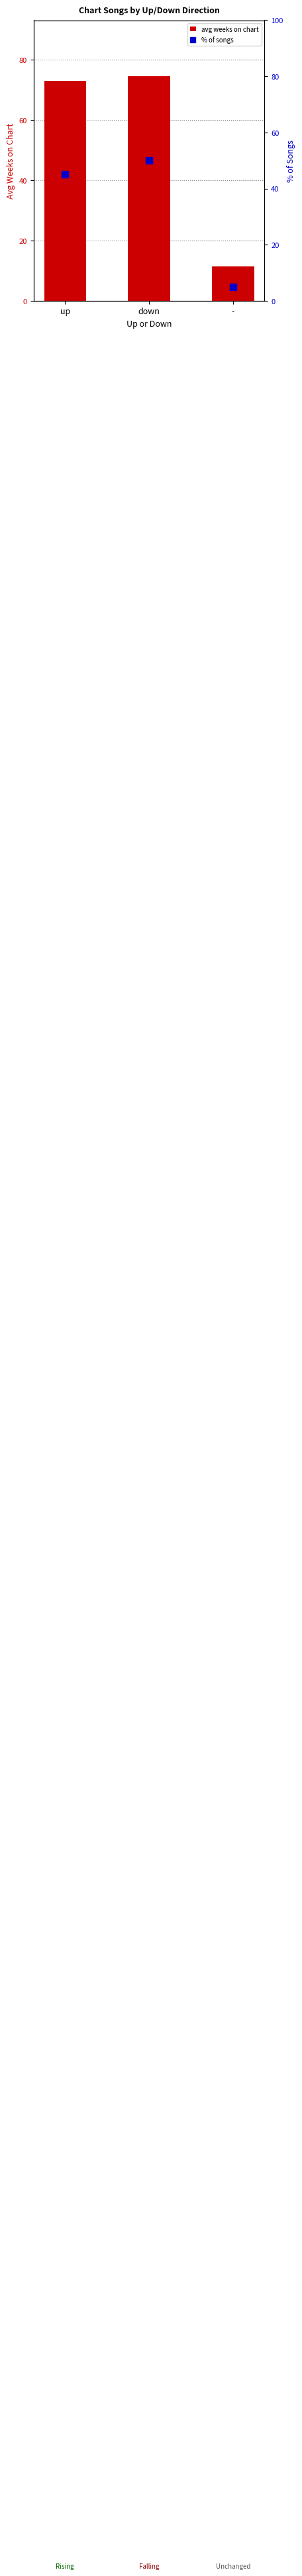

What is the total value across all series at -?

16.5